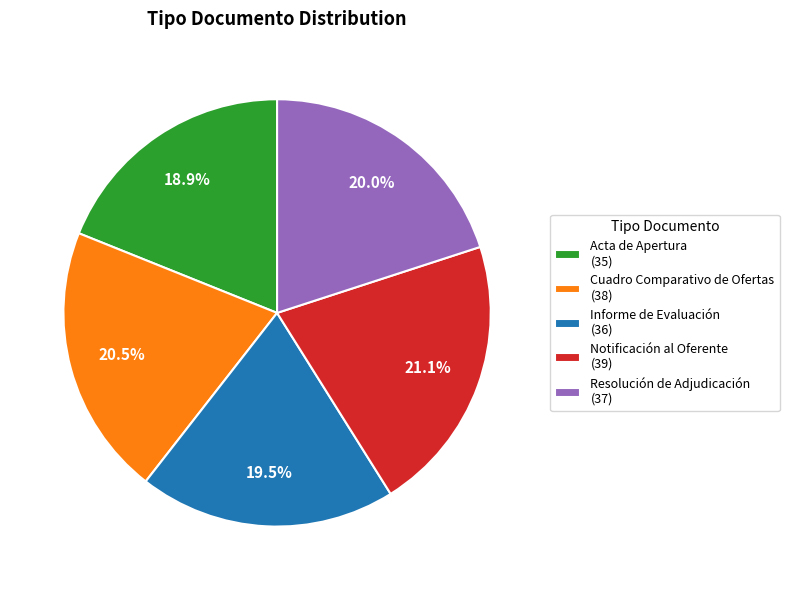

Is there any slice that represents more than half of the pie?

No